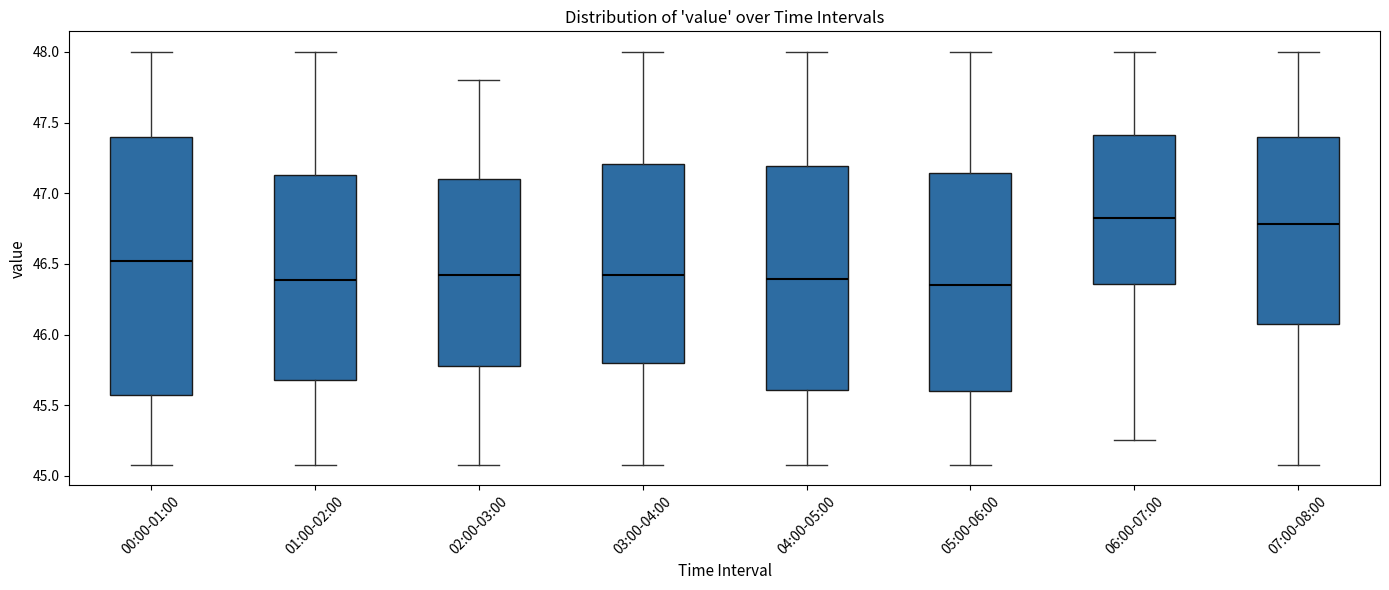

Reading left to right, transcribe this box plot: for each box, give where its median line is, the range the box spans, and where its two whiskers end, as read against the y-axis. The values are not printed on the chart, so give them approximately, as read against the axis.

00:00-01:00: median 46.50, box 45.55 to 47.40, whiskers 45.10 to 48.00
01:00-02:00: median 46.40, box 45.70 to 47.15, whiskers 45.10 to 48.00
02:00-03:00: median 46.40, box 45.80 to 47.10, whiskers 45.10 to 47.80
03:00-04:00: median 46.40, box 45.80 to 47.20, whiskers 45.10 to 48.00
04:00-05:00: median 46.40, box 45.60 to 47.20, whiskers 45.10 to 48.00
05:00-06:00: median 46.35, box 45.60 to 47.15, whiskers 45.10 to 48.00
06:00-07:00: median 46.85, box 46.35 to 47.40, whiskers 45.25 to 48.00
07:00-08:00: median 46.80, box 46.10 to 47.40, whiskers 45.10 to 48.00